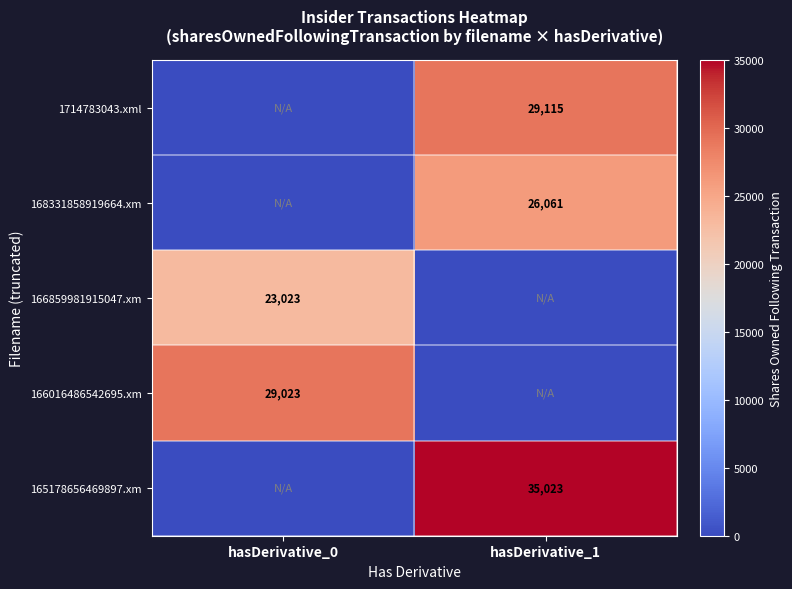

The 168331858919664.xm series shows 26061 at hasDerivative_1. True or false?

True